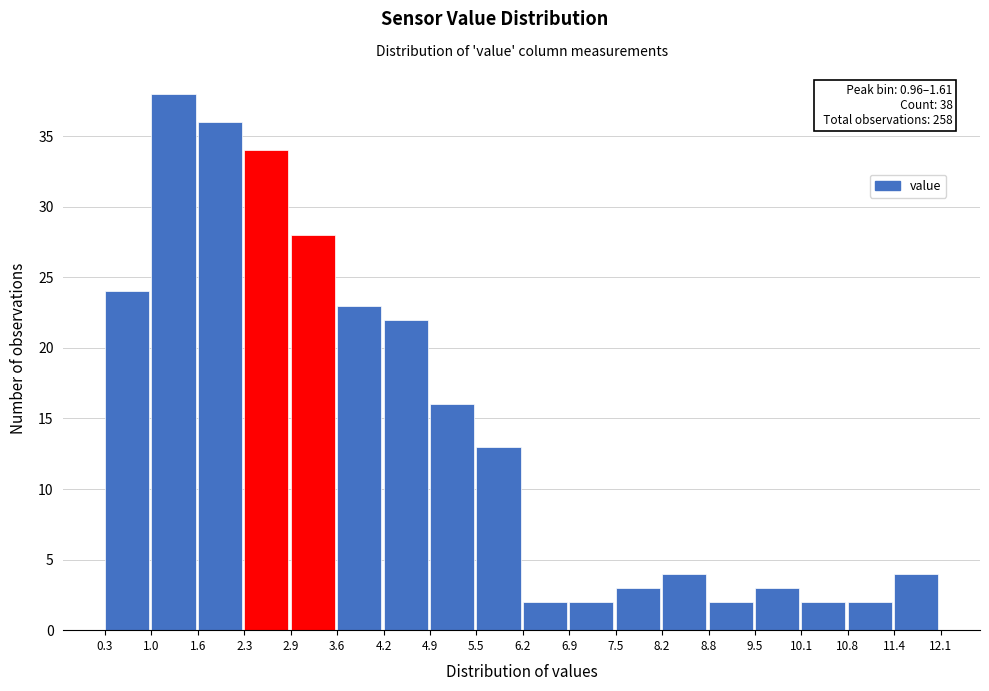

Over which range of the x-axis is the bar tallest?

1.0 to 1.6